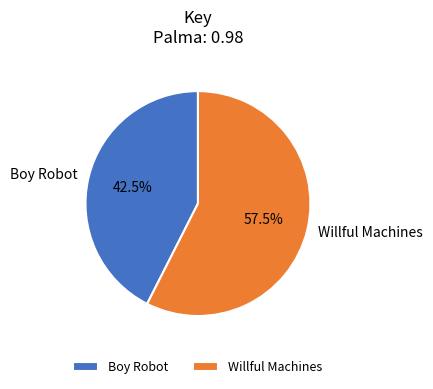

Combined, what portion of the pie is Boy Robot and Willful Machines?

100.0%